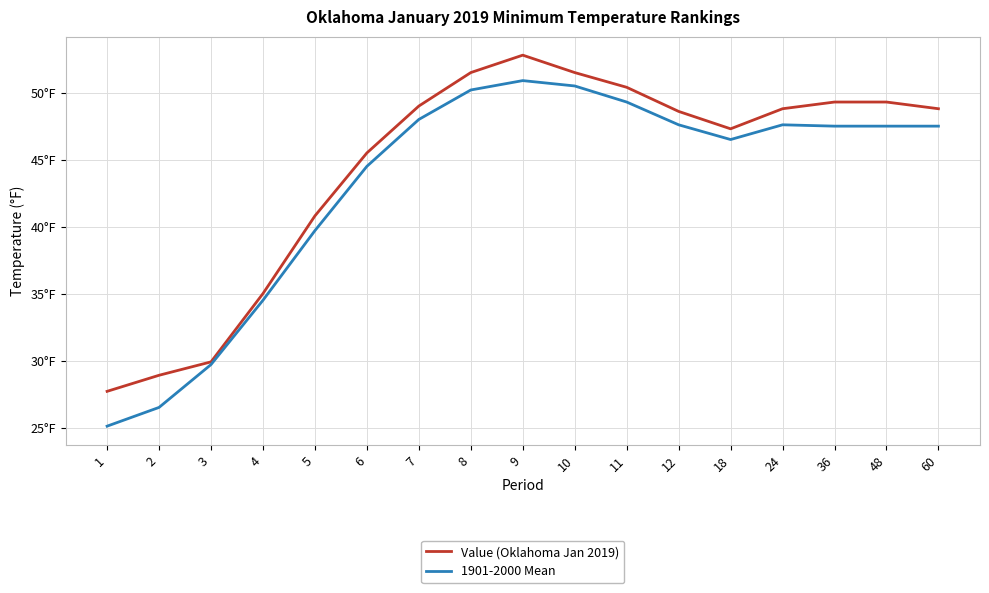

True or false: Value (Oklahoma Jan 2019) has a value of 65.5 at 18.

False